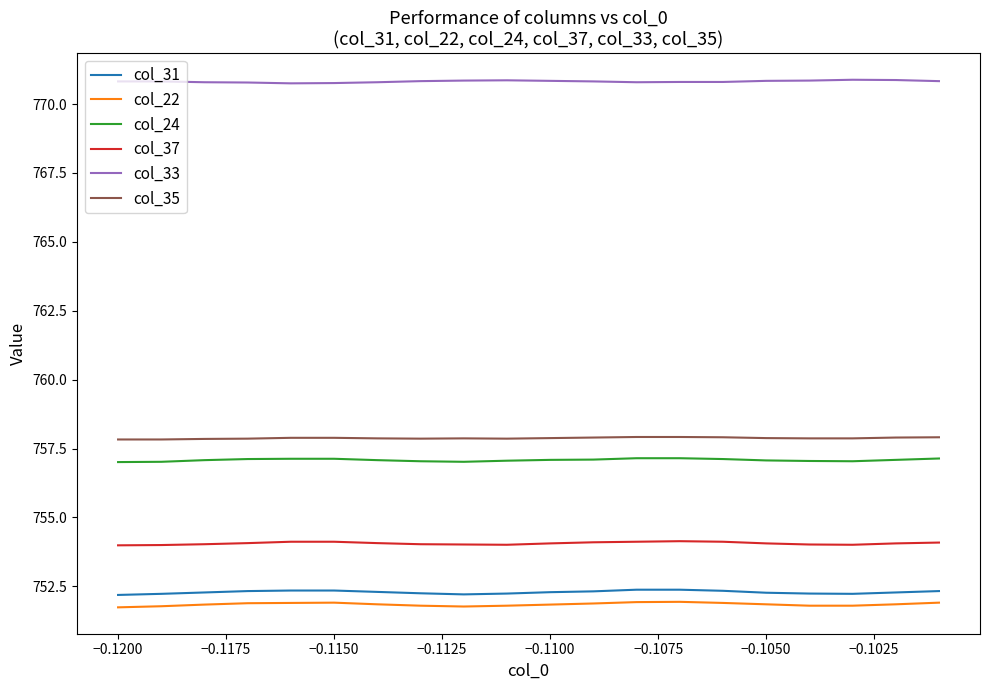

In col_37, how many points are lower than both neighbors (excluding endpoints)?

2